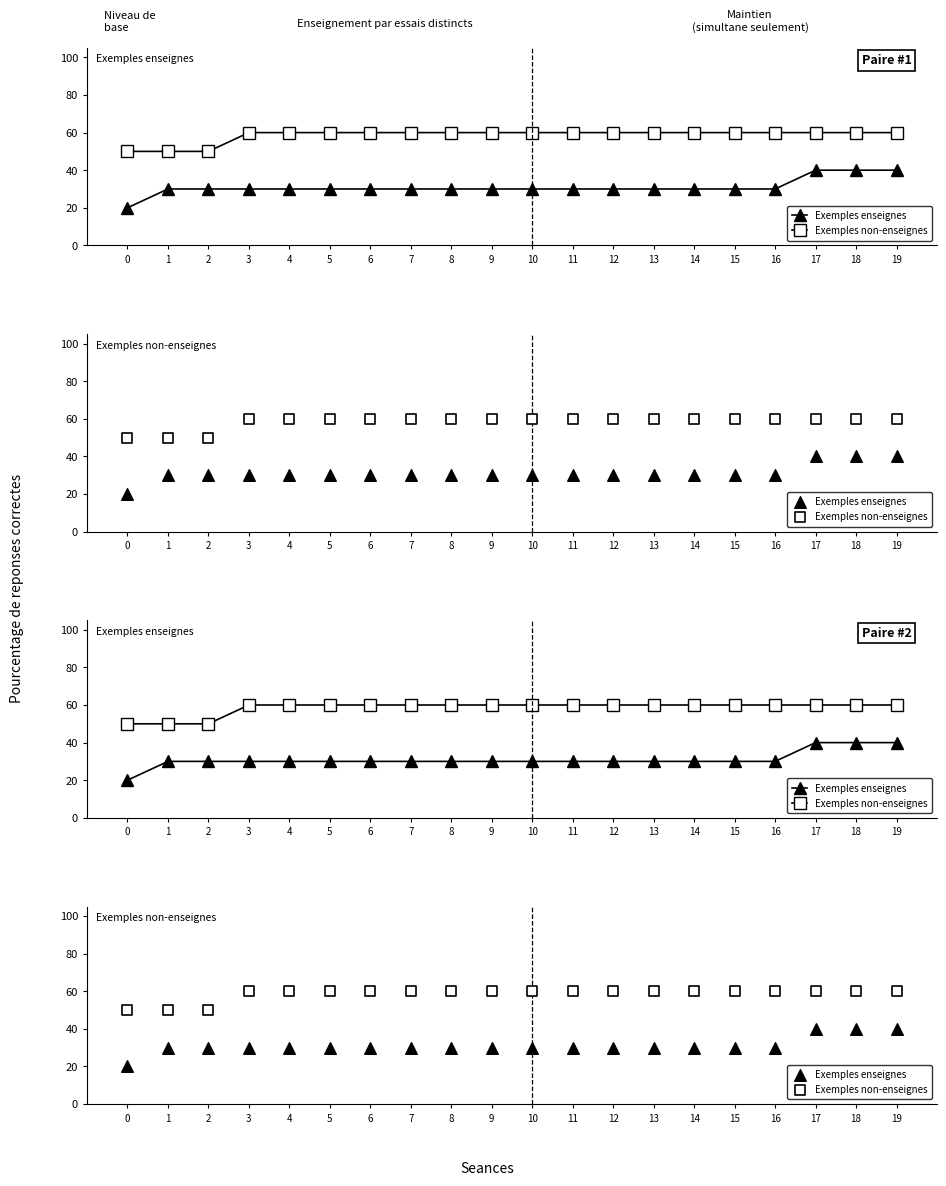

At how many categories does at least one series exceed 48?

20